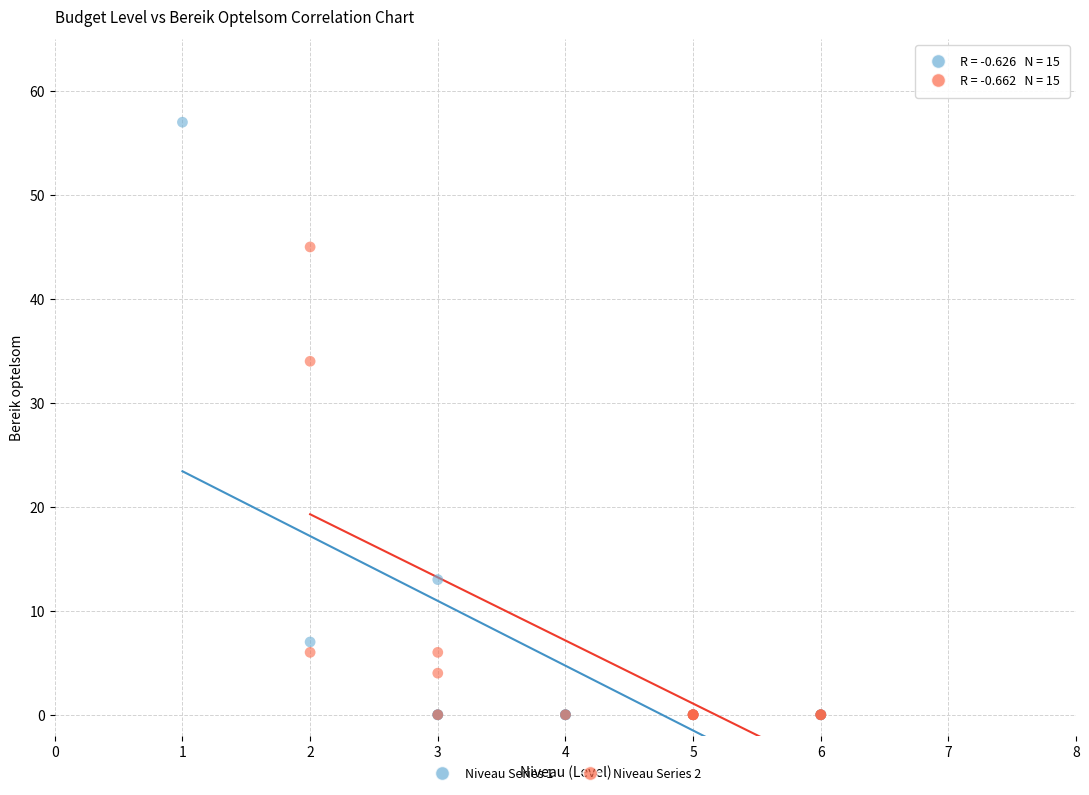

Which series has the widest spread of Y values?

Niveau Series 1